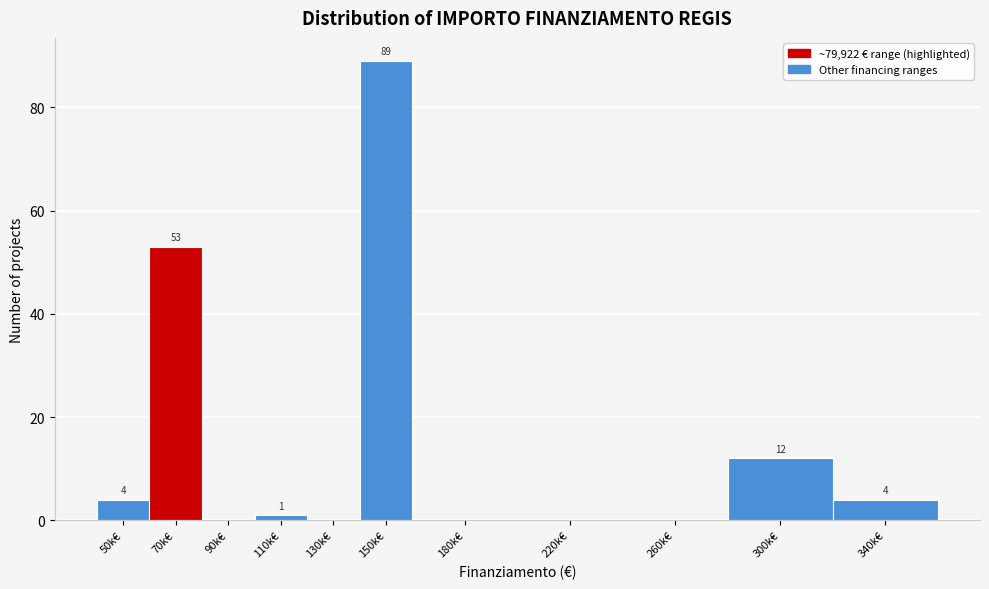

Reading left to right, extract all data points from this chart.

50k€=4	70k€=53	90k€=0	110k€=1	130k€=0	150k€=89	180k€=0	220k€=0	260k€=0	300k€=12	340k€=4